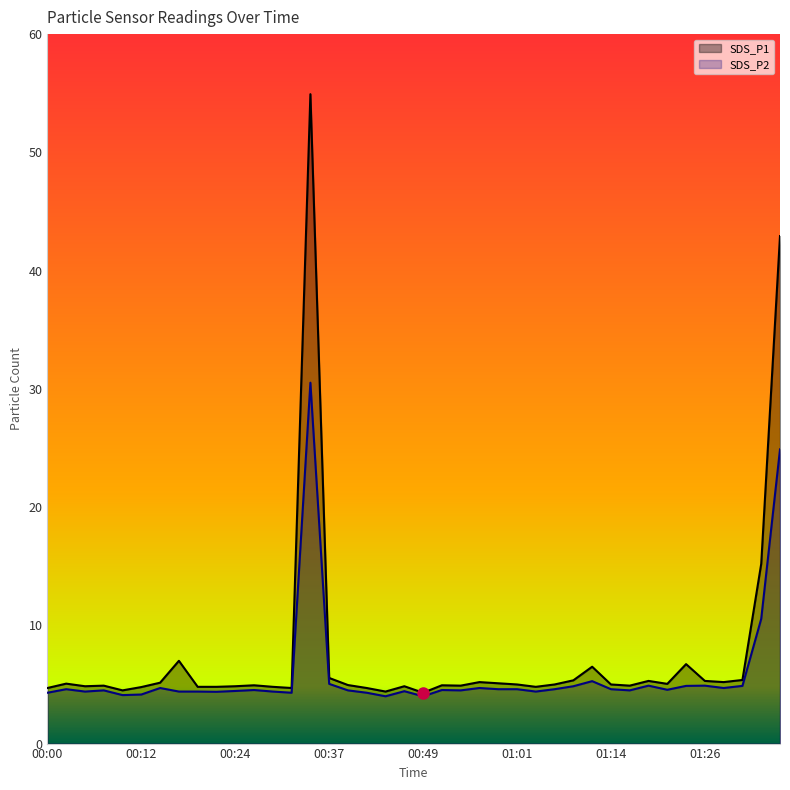

True or false: SDS_P1 has a value of 97.0 at 00:34.

False